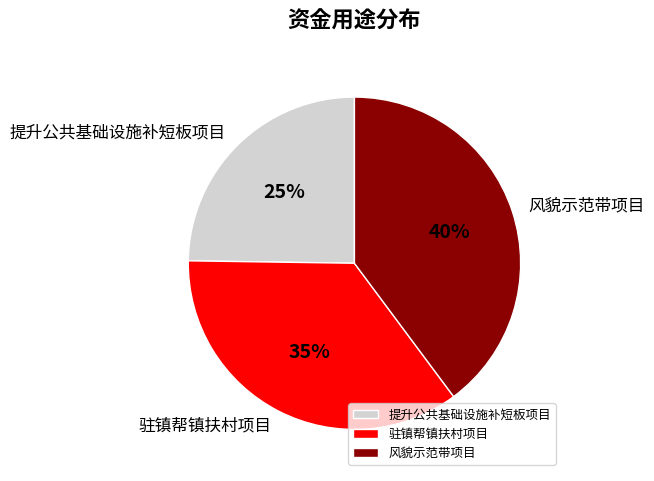

Count the number of slices in the pie.

3